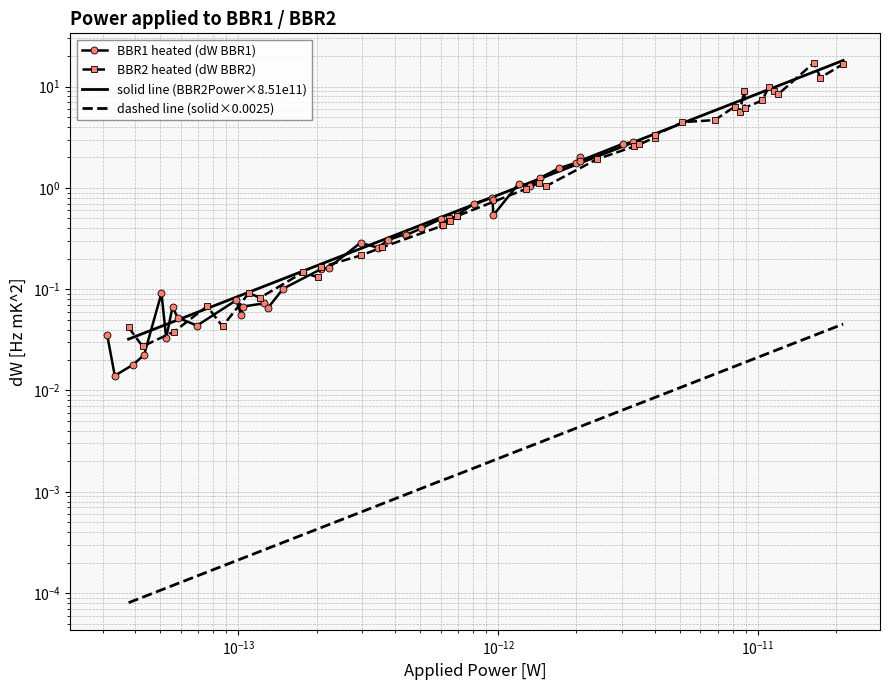

Is the value of BBR2 heated (dW BBR2) at 23 greater than the value of dashed line (solid×0.0025) at $\mathdefault{10^{-13}}$?

Yes